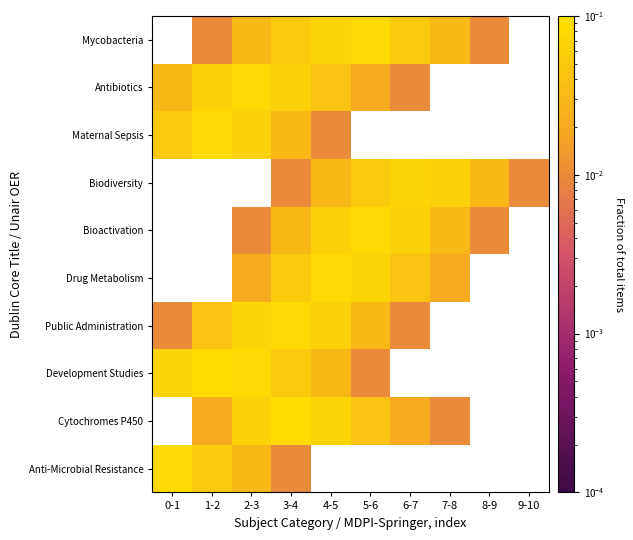

Which series has the largest range (max minus min)?

Cytochromes P450